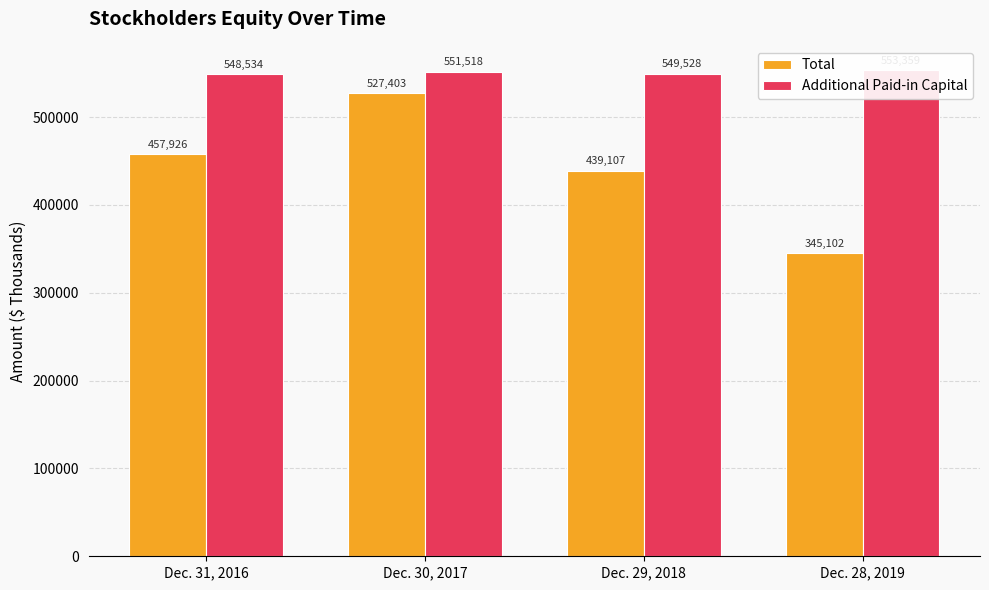

Which category has the lowest value across all series?

Dec. 28, 2019